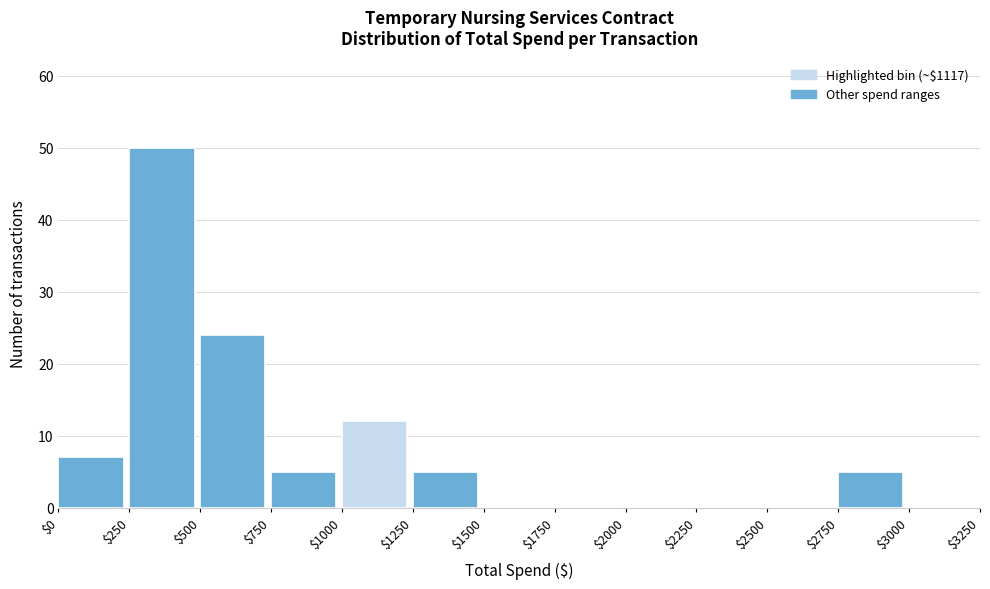

Reading left to right, transcribe this chart: for each bar, give the range it covers on the x-axis and its height. The values are not printed on the chart, so give them approximately, as read against the axis.

$0 to $250: 7
$250 to $500: 50
$500 to $750: 24
$750 to $1000: 5
$1000 to $1250: 12
$1250 to $1500: 5
$1500 to $1750: 0
$1750 to $2000: 0
$2000 to $2250: 0
$2250 to $2500: 0
$2500 to $2750: 0
$2750 to $3000: 5
$3000 to $3250: 0